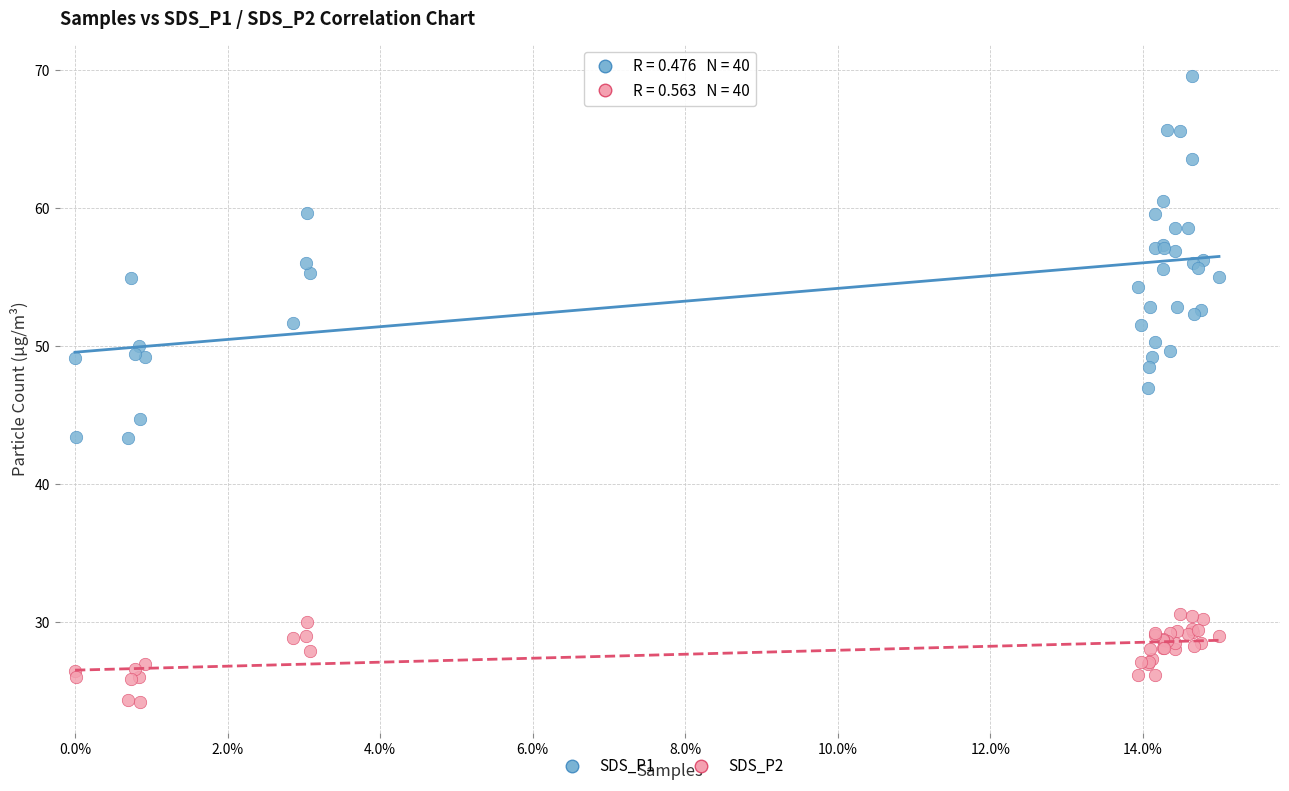

What are all the series names shown in the legend?

SDS_P1, SDS_P2